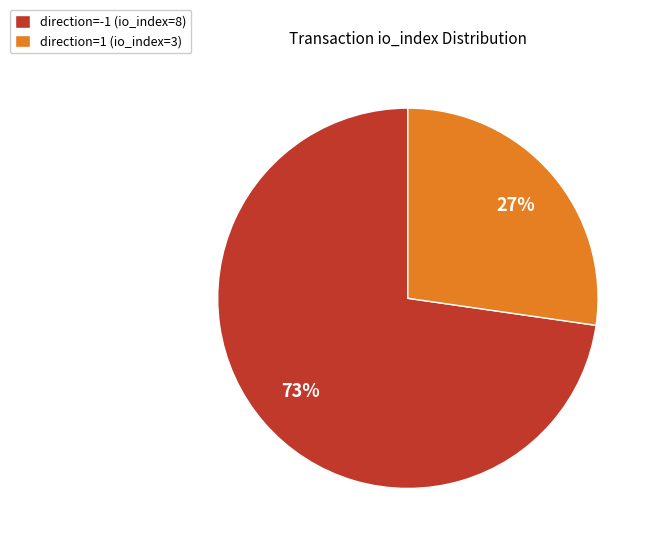

Count the number of slices in the pie.

2